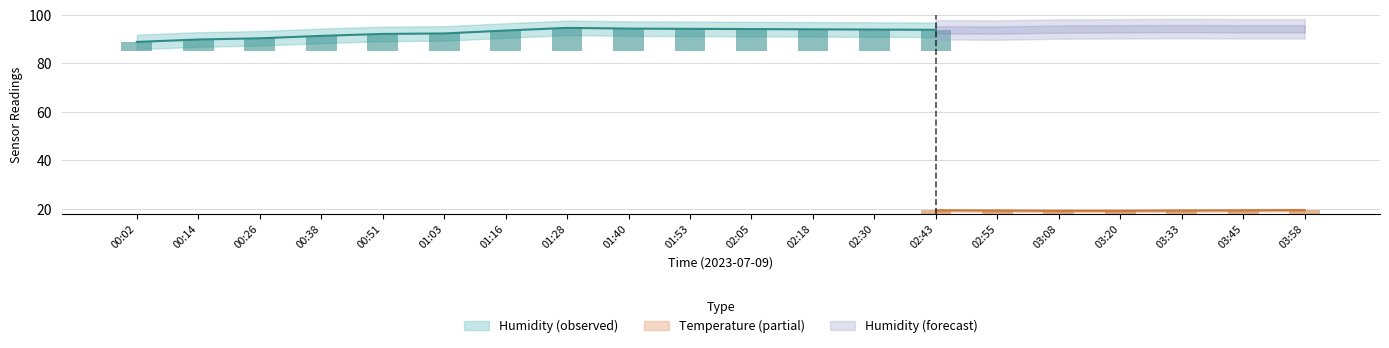

What is the sum of the humidity_lower values at 01:28 and 00:26?

179.1